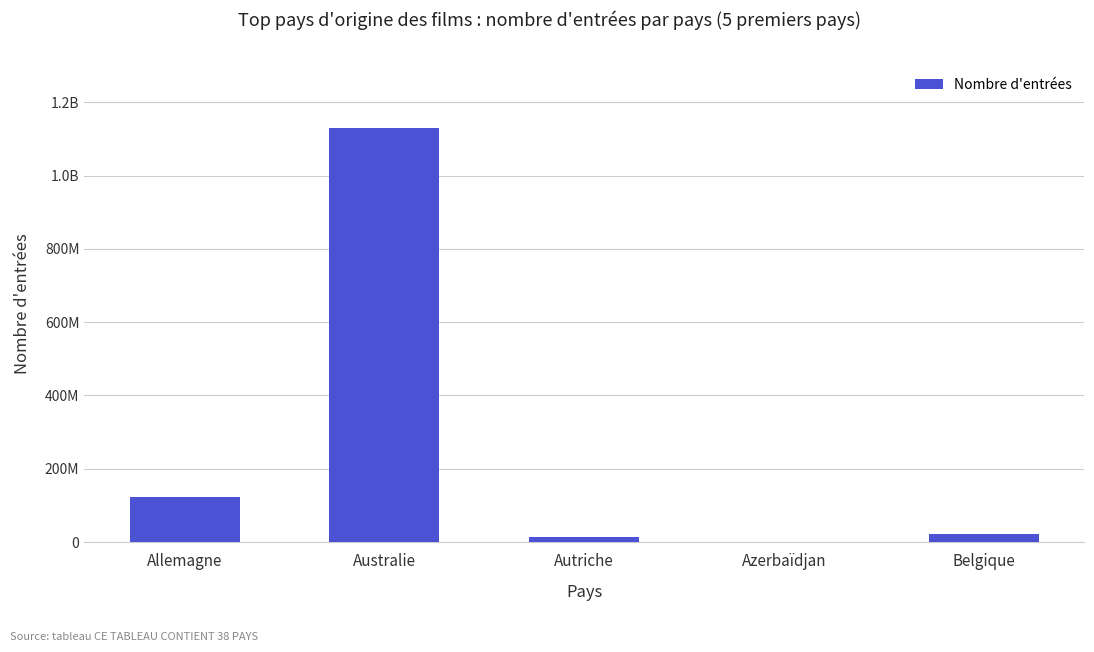

Approximately how many times larger is the value at Australie compared to Azerbaïdjan?

14941.9